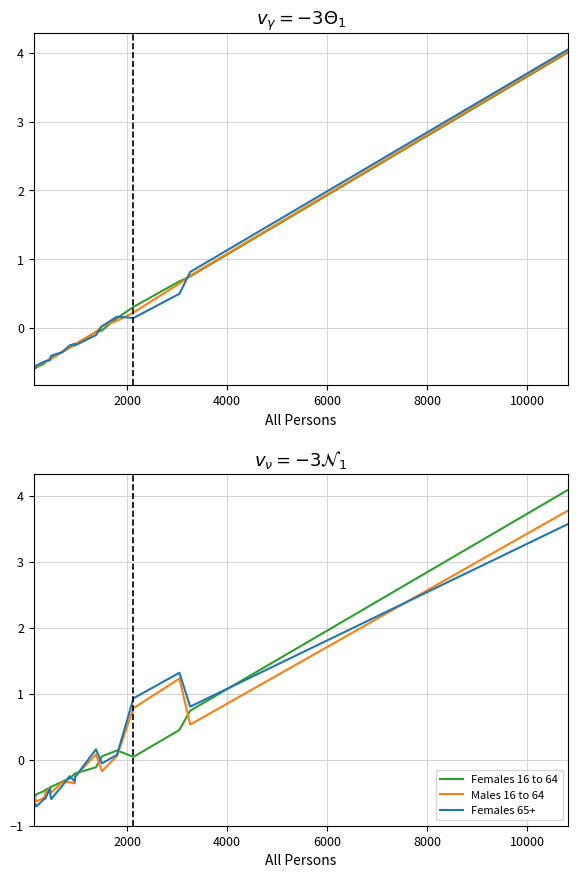

The Females 65+ series shows -0.3 at 14. True or false?

False